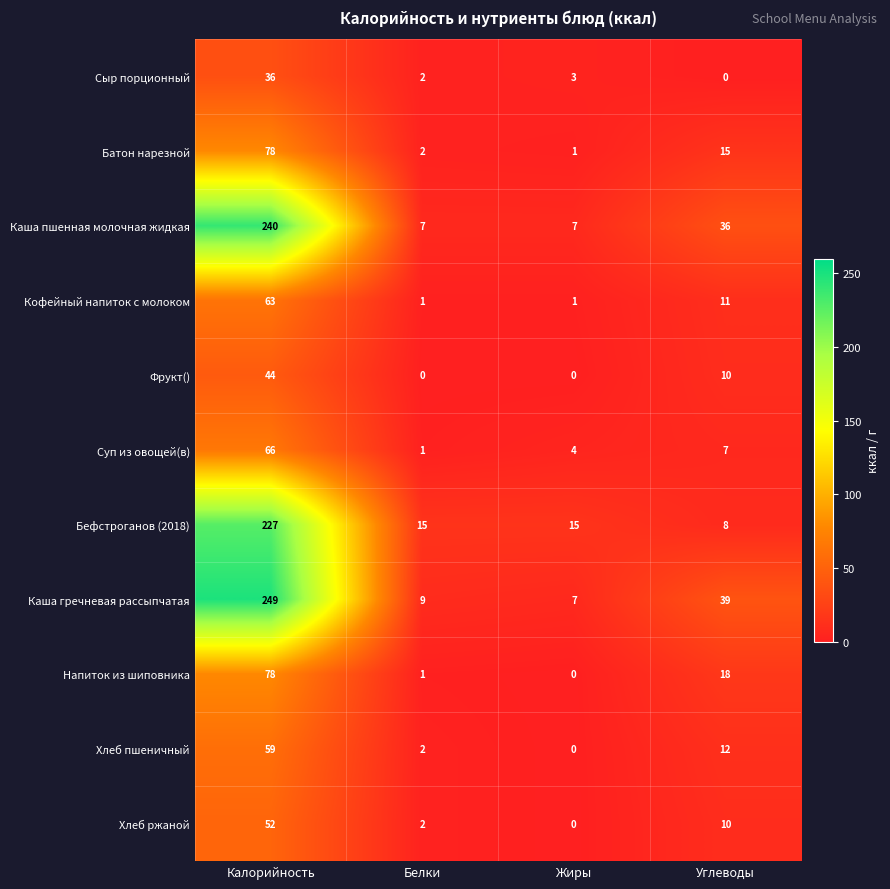

Between Калорийность and Белки, which series saw the biggest shift?

Каша гречневая рассыпчатая